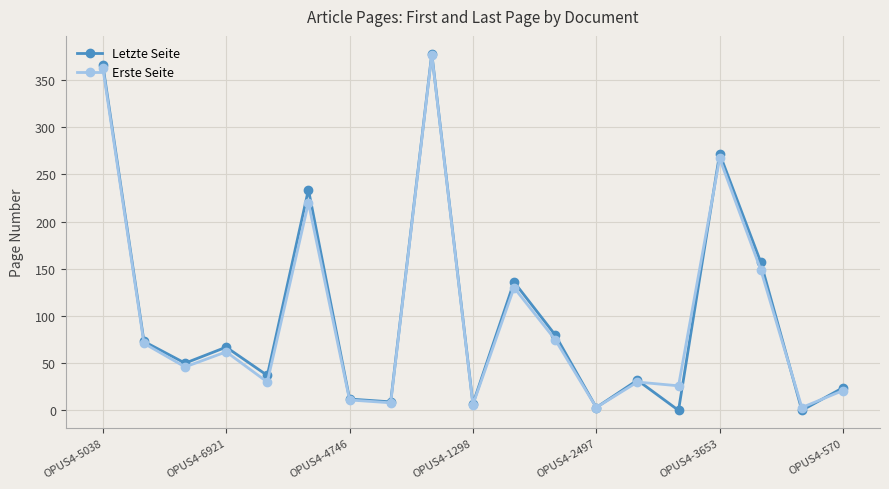

Does the chart have visible grid lines?

Yes